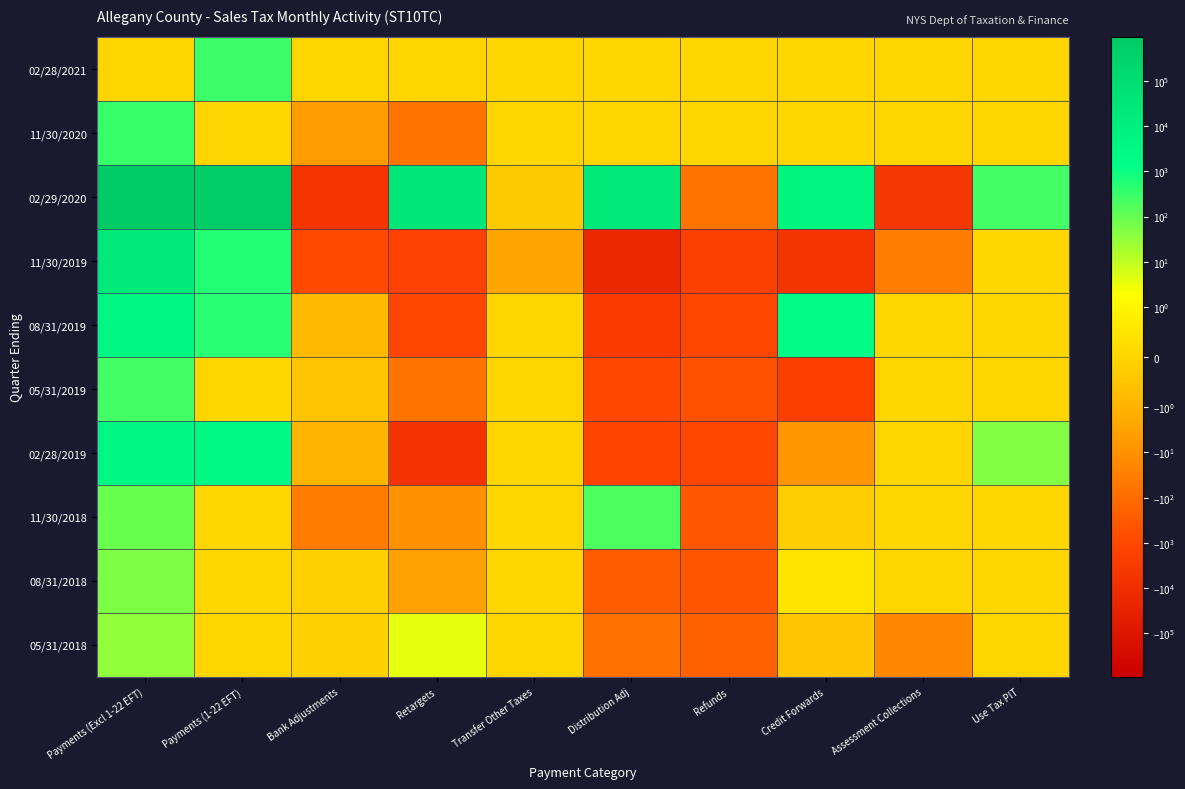

List the series in order of their peak value, highest first.

02/29/2020, 11/30/2019, 08/31/2019, 02/28/2019, 11/30/2020, 02/28/2021, 05/31/2019, 11/30/2018, 08/31/2018, 05/31/2018